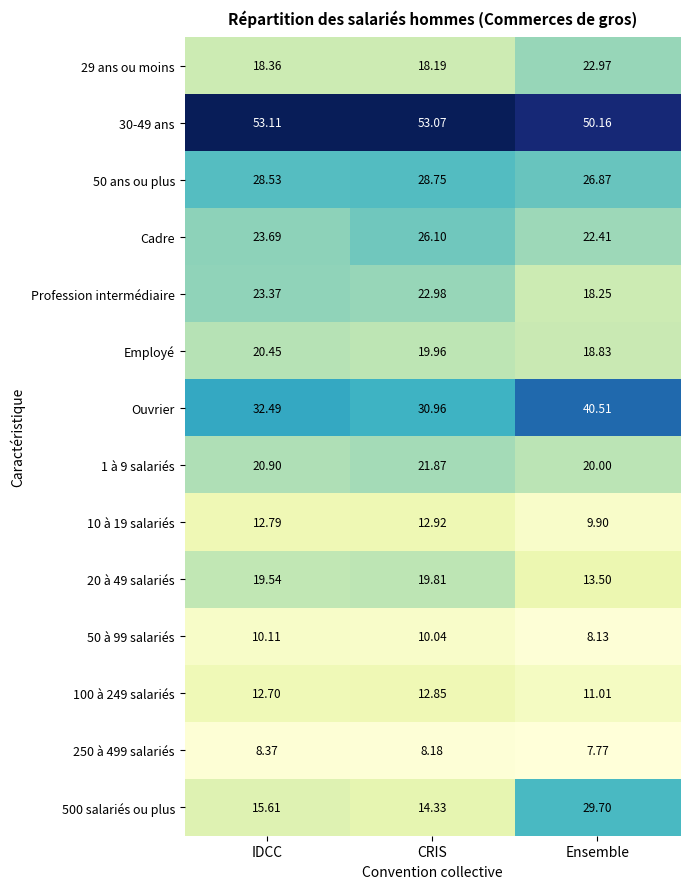

Which series has the largest total across all categories?

30-49 ans